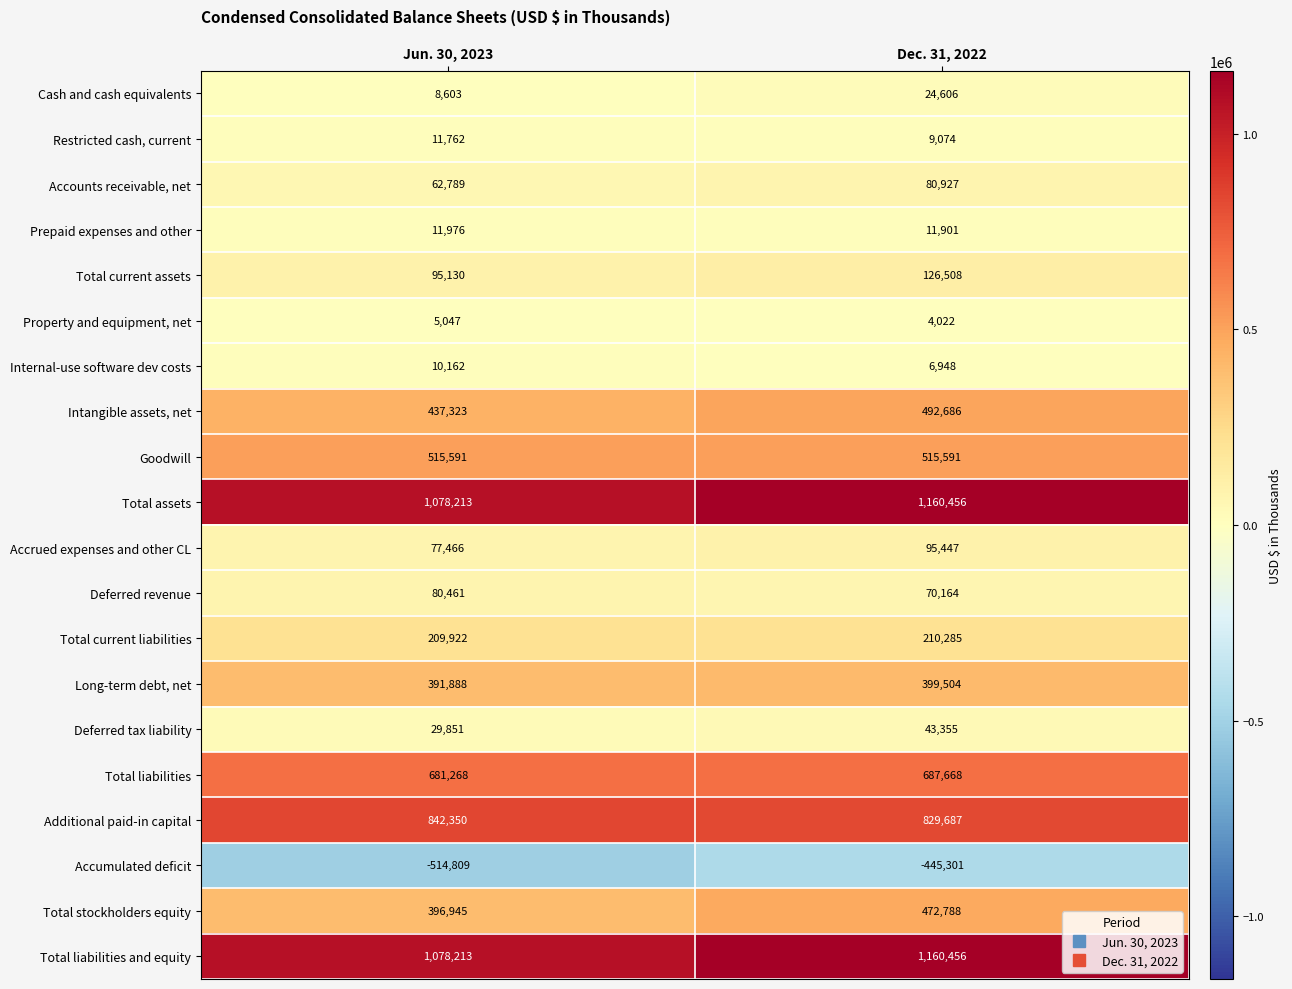

True or false: Total current liabilities has a value of 314977 at Dec. 31, 2022.

False